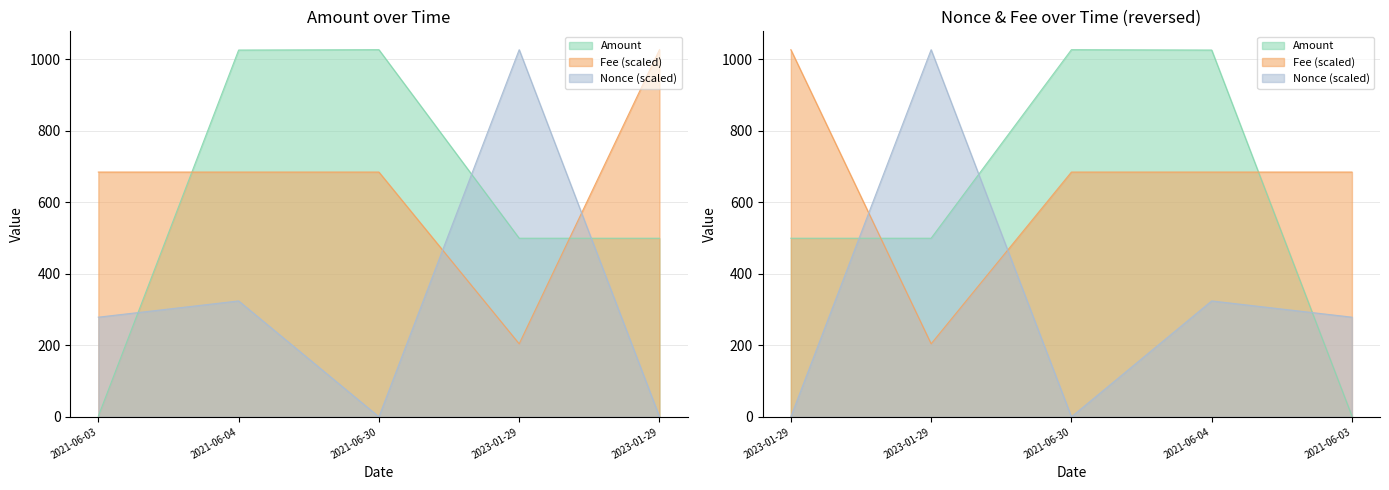

What is the greatest value displayed?

1026.4